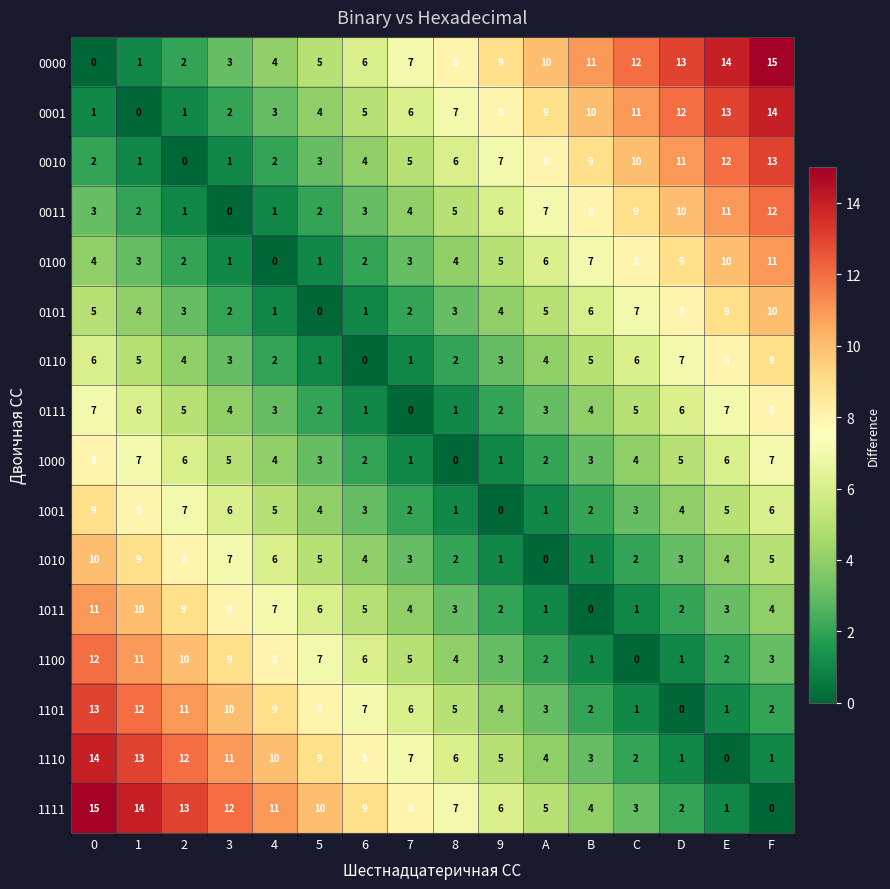

Which category has the highest value in the 0111 series?

F